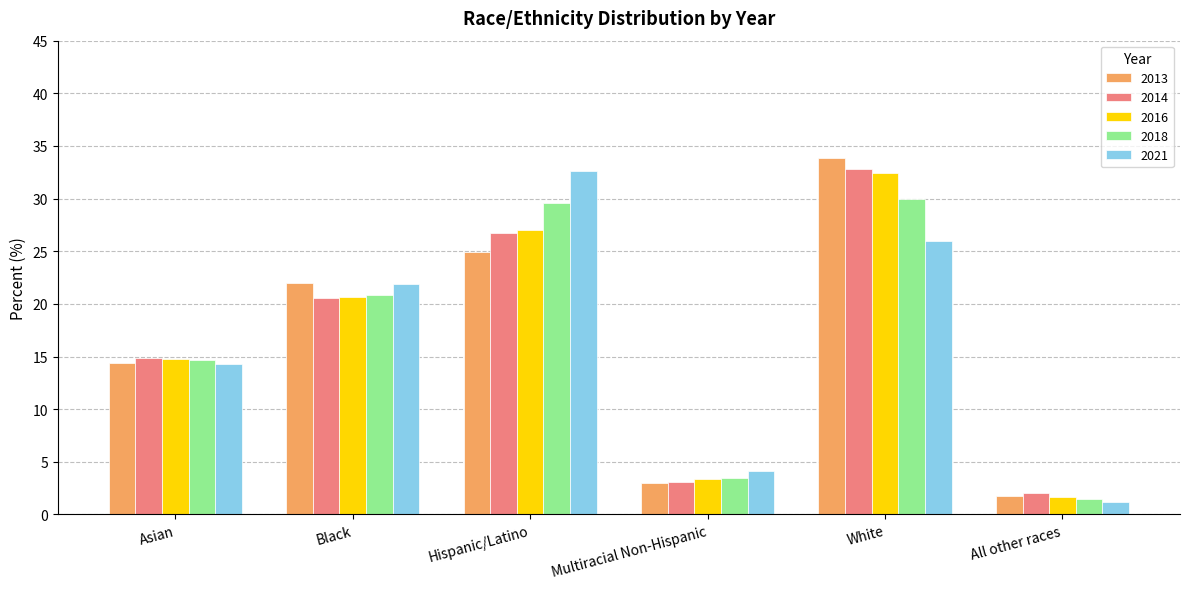

Reading right to left, what are all the values shown in this chart?

2013: 1.8	33.9	3.0	24.9	22.0	14.4
2014: 2.1	32.8	3.0	26.8	20.5	14.8
2016: 1.7	32.5	3.3	27.0	20.7	14.8
2018: 1.5	29.9	3.4	29.6	20.9	14.7
2021: 1.1	25.9	4.1	32.6	21.9	14.3